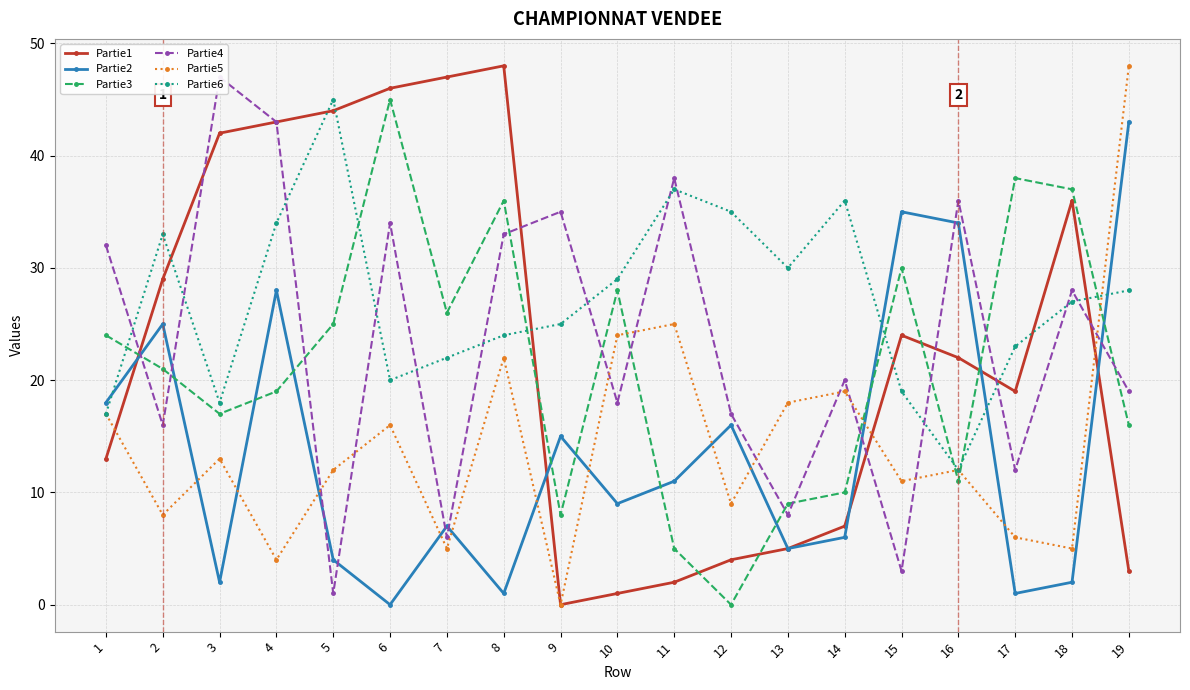

Does the chart display data point markers on the line(s)?

Yes